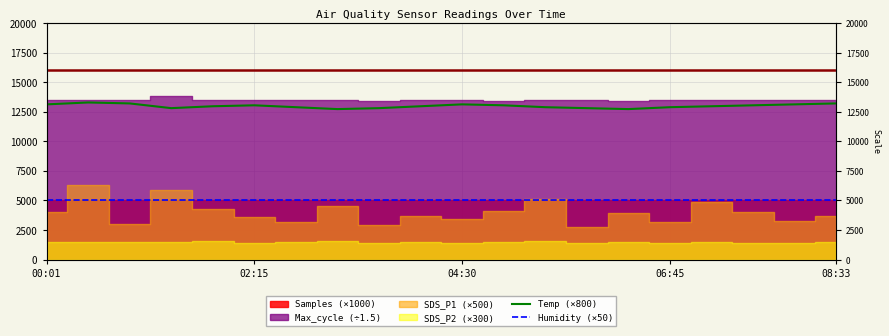

True or false: Humidity (×50) and Temp (×800) cross at least once.

False